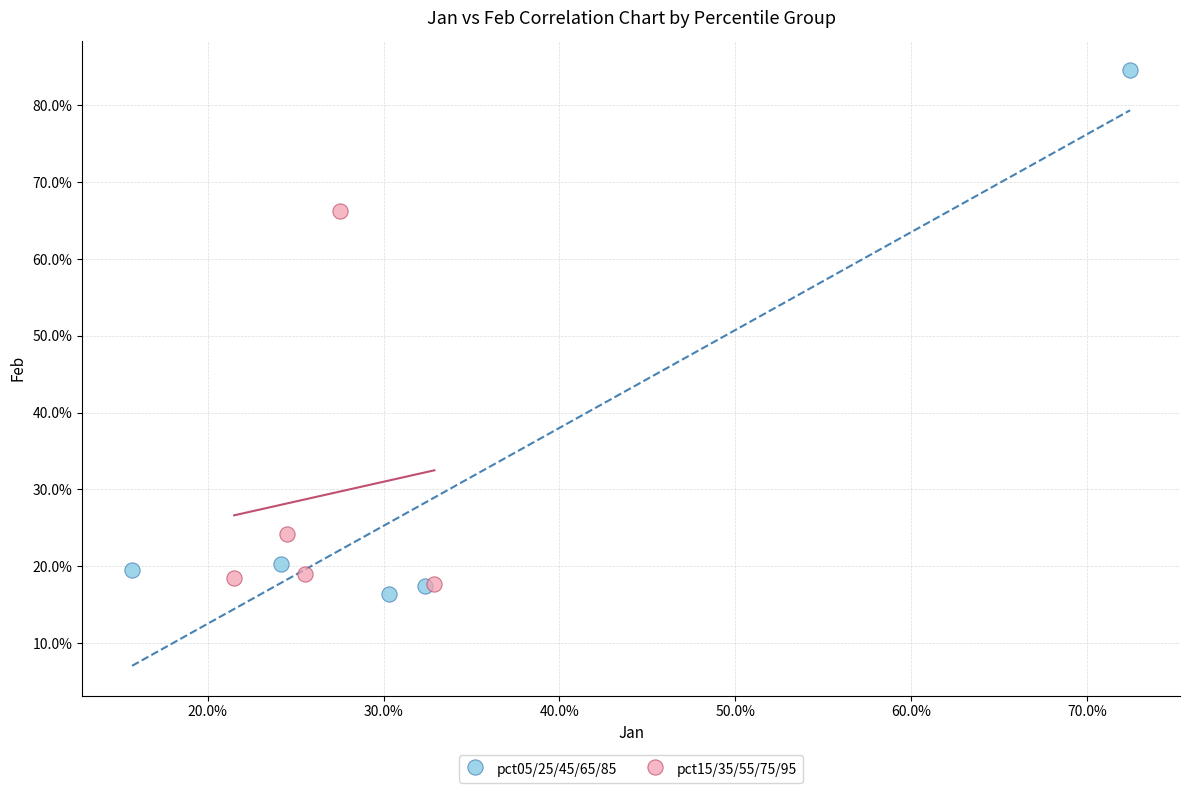

Which series has the largest Y range (max minus min)?

pct05/25/45/65/85